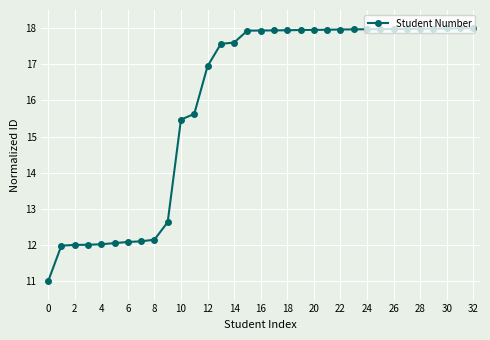

What is the greatest value displayed?

18.0